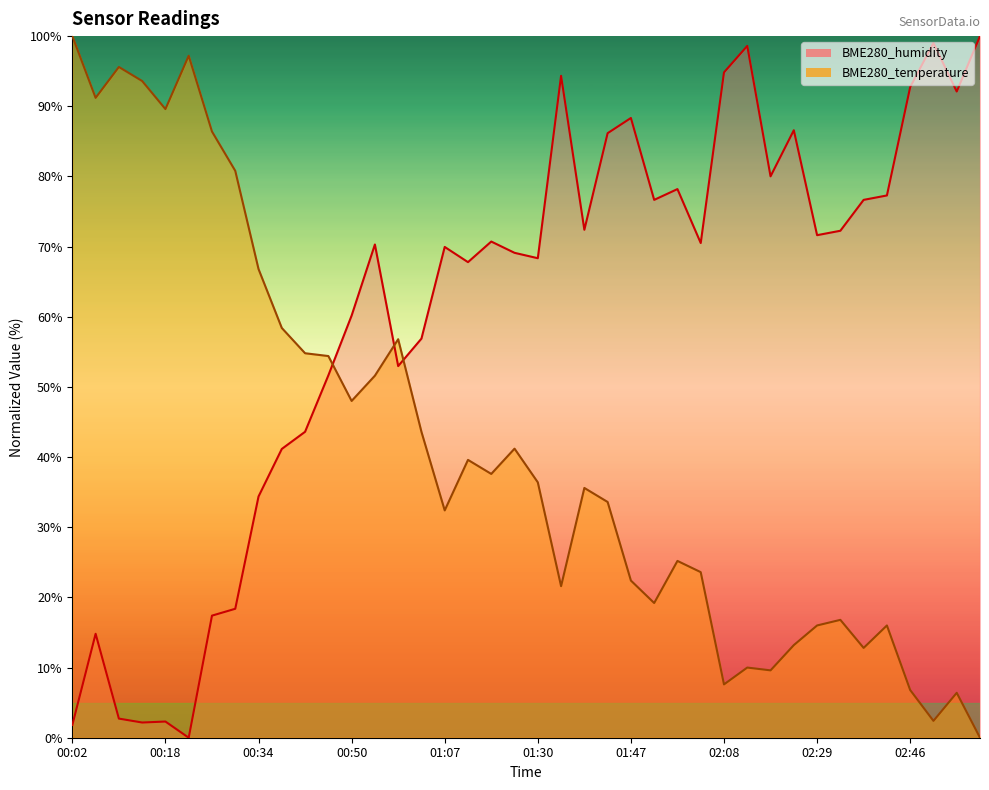

Which series has the largest range (max minus min)?

BME280_temperature